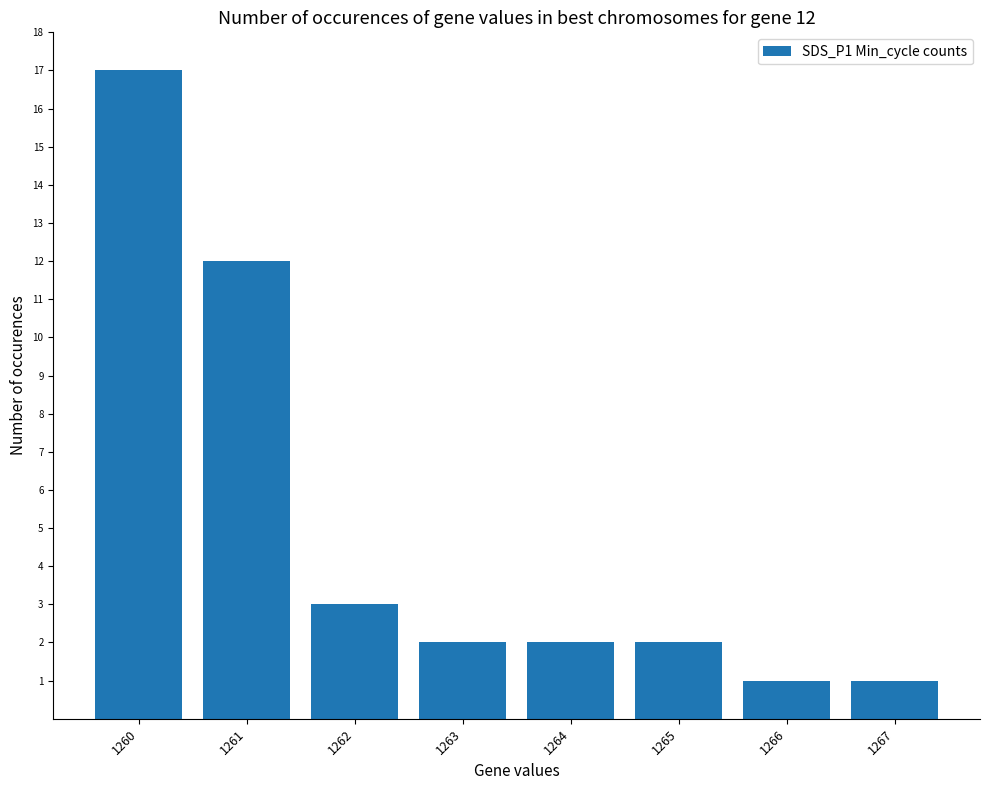

What is the sum of all values?

40